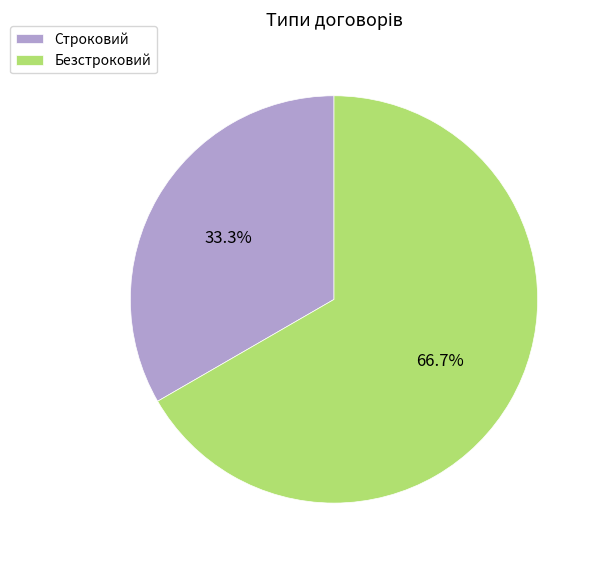

What is the total percentage of Строковий and Безстроковий?

100.0%